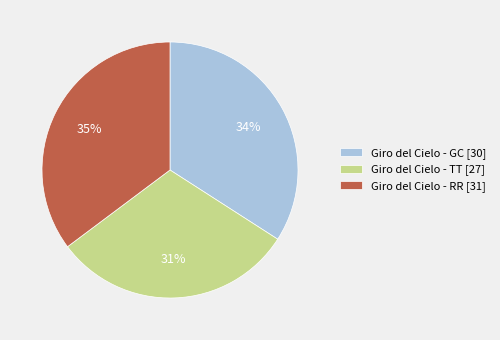

Which category has the smallest portion of the pie?

Giro del Cielo - TT